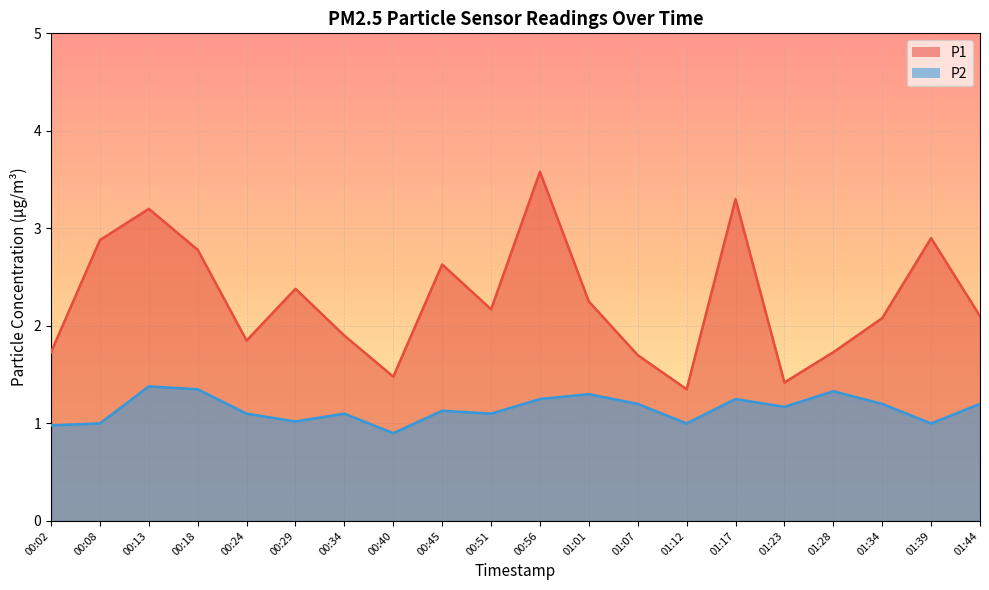

What is the label of the 11th point from the left?

00:56